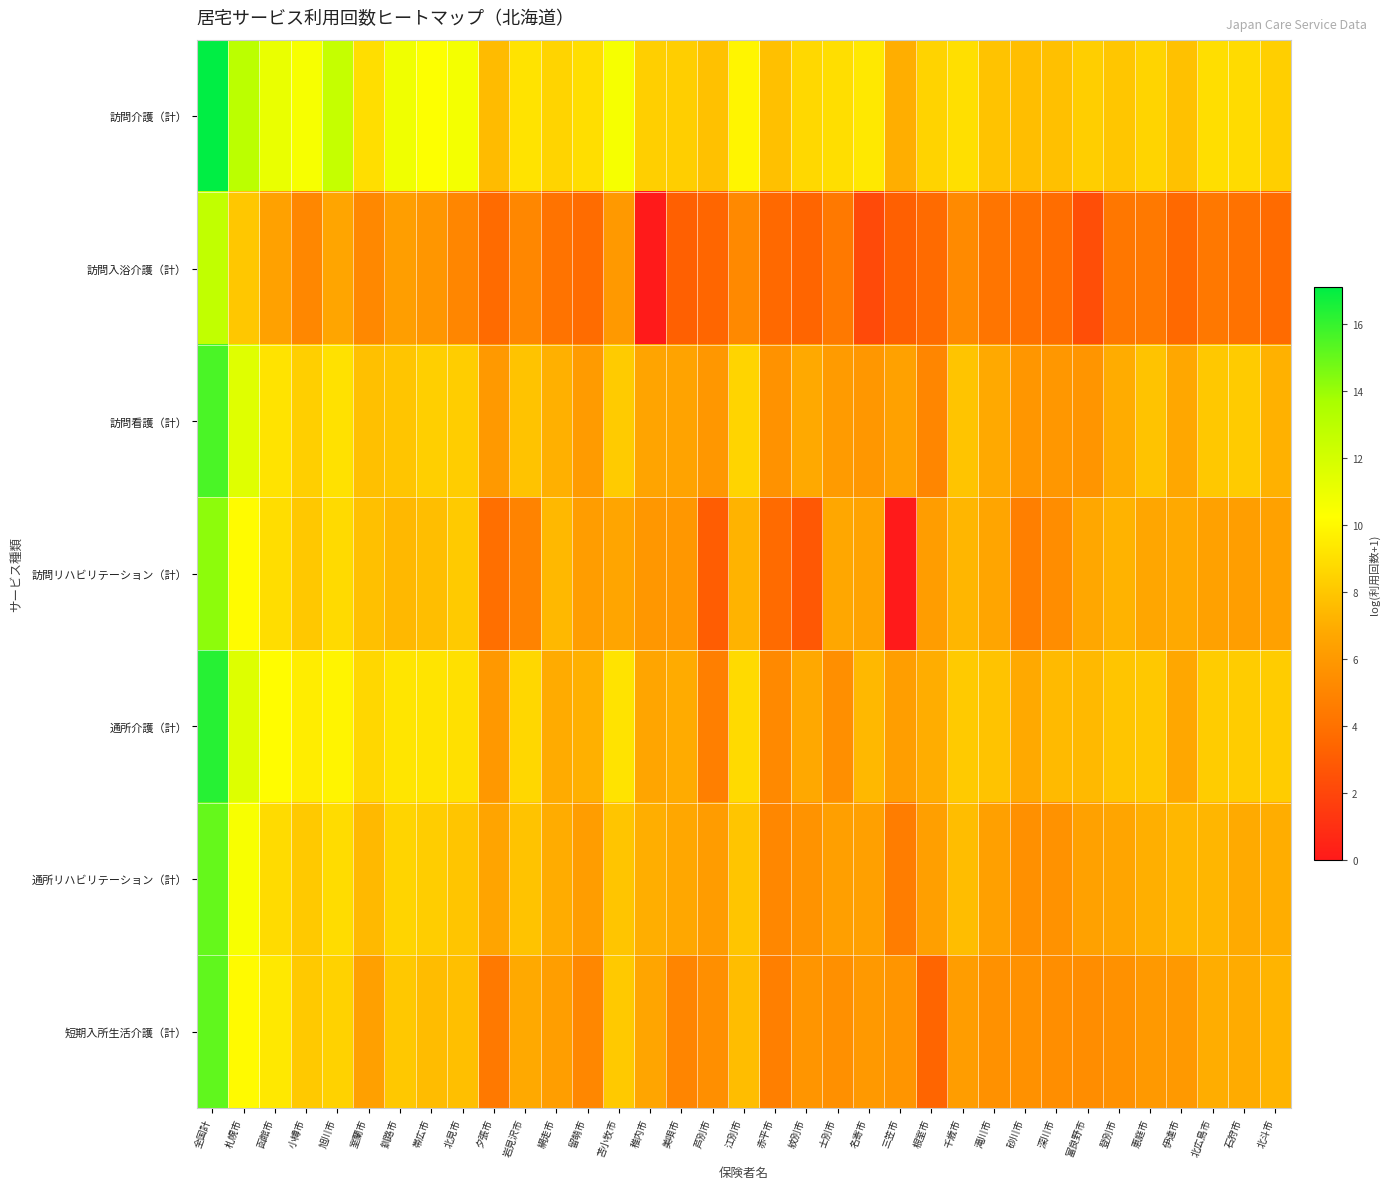

Which has a higher value, 千歳市 or 全国計?

全国計